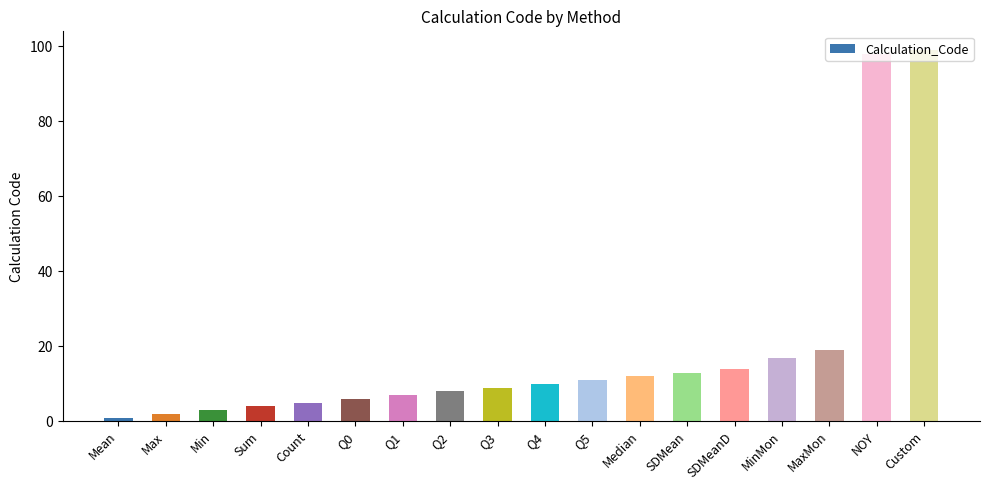

Between MaxMon and Q0, which is larger?

MaxMon